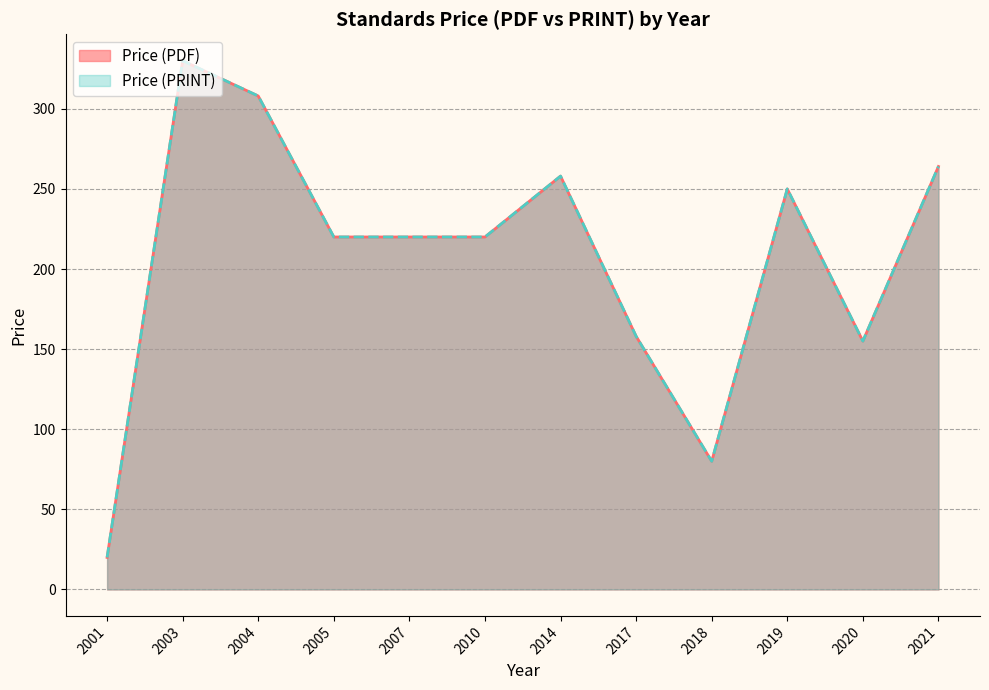

What value does the Price (PDF) series have at 2001?

20